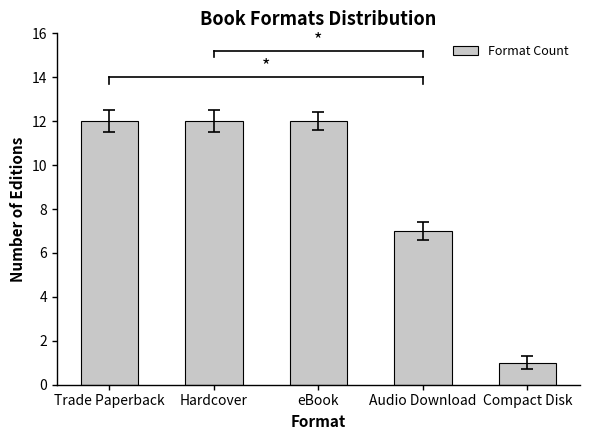

How many bars are there in total?

5